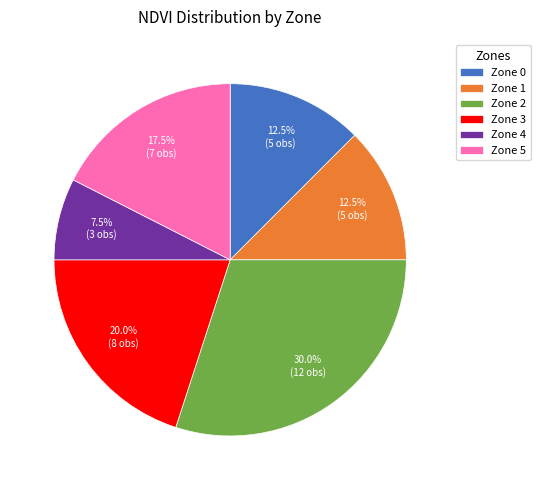

What is the smallest slice in the pie chart?

Zone 4